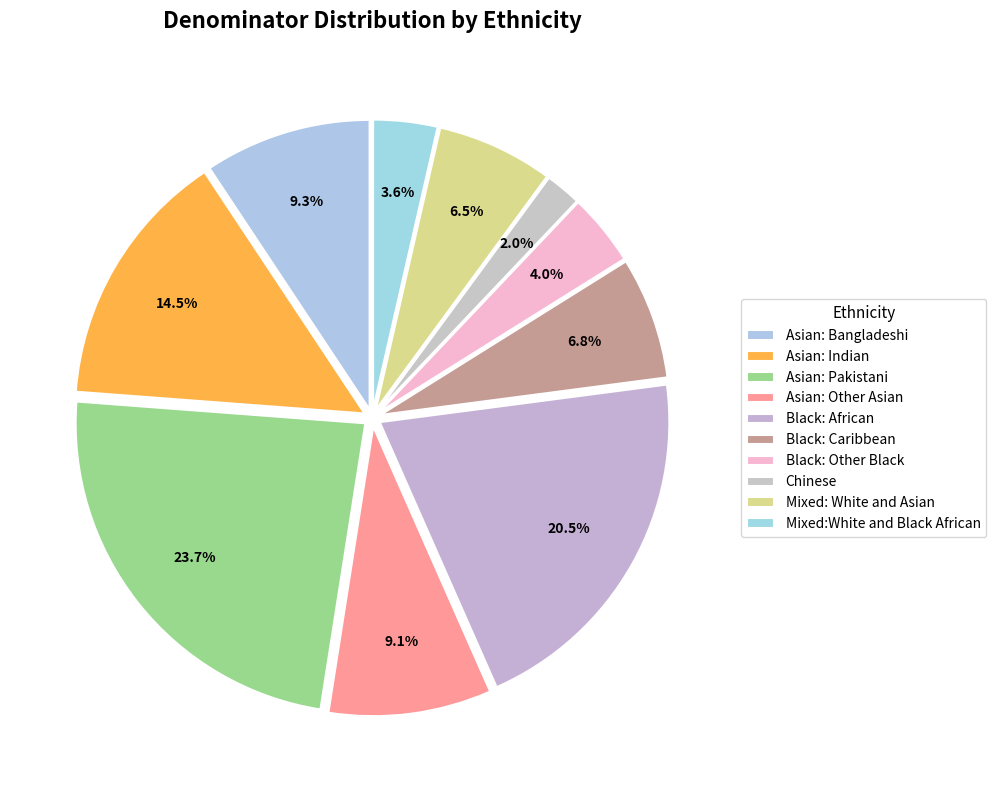

Do Mixed:White and Black African and Asian: Bangladeshi together represent more than half of the pie?

No